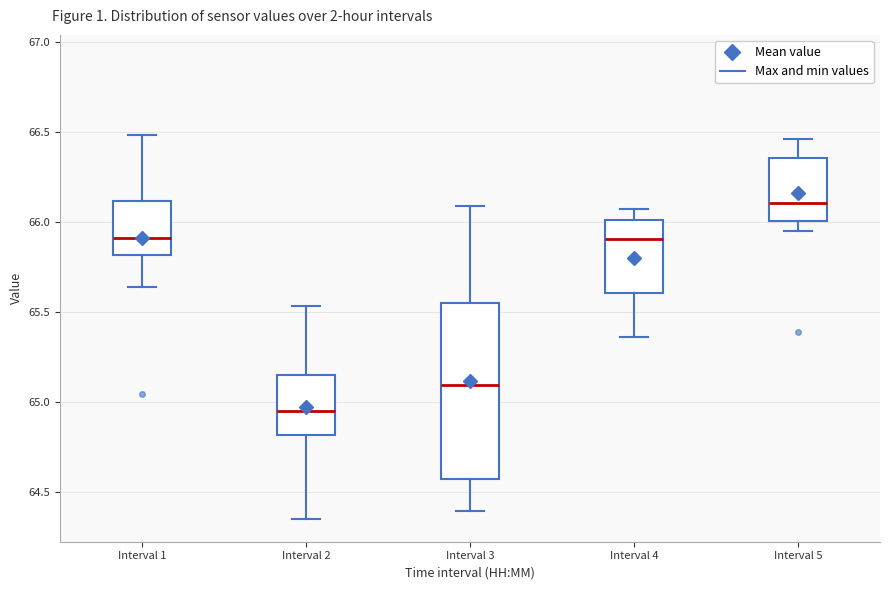

Reading left to right, read every box against the y-axis: the position of its median line, the range the box covers, and the ends of its whiskers. The values are not printed on the chart, so give them approximately, as read against the axis.

Interval 1: median 65.90, box 65.80 to 66.10, whiskers 65.65 to 66.50
Interval 2: median 64.95, box 64.80 to 65.15, whiskers 64.35 to 65.55
Interval 3: median 65.10, box 64.55 to 65.55, whiskers 64.40 to 66.10
Interval 4: median 65.90, box 65.60 to 66.00, whiskers 65.35 to 66.05
Interval 5: median 66.10, box 66.00 to 66.35, whiskers 65.95 to 66.45